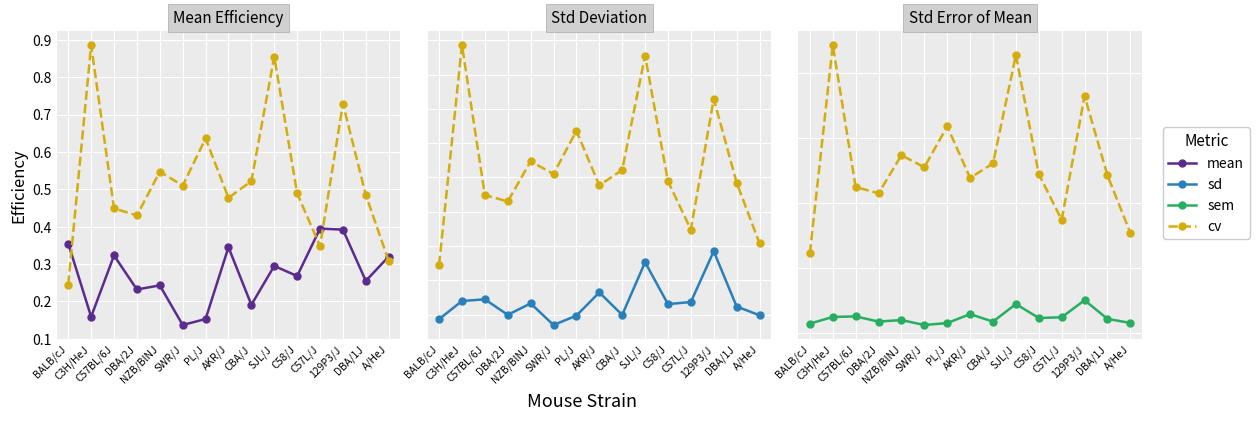

The cv series shows 0.7 at 129P3/J. True or false?

True